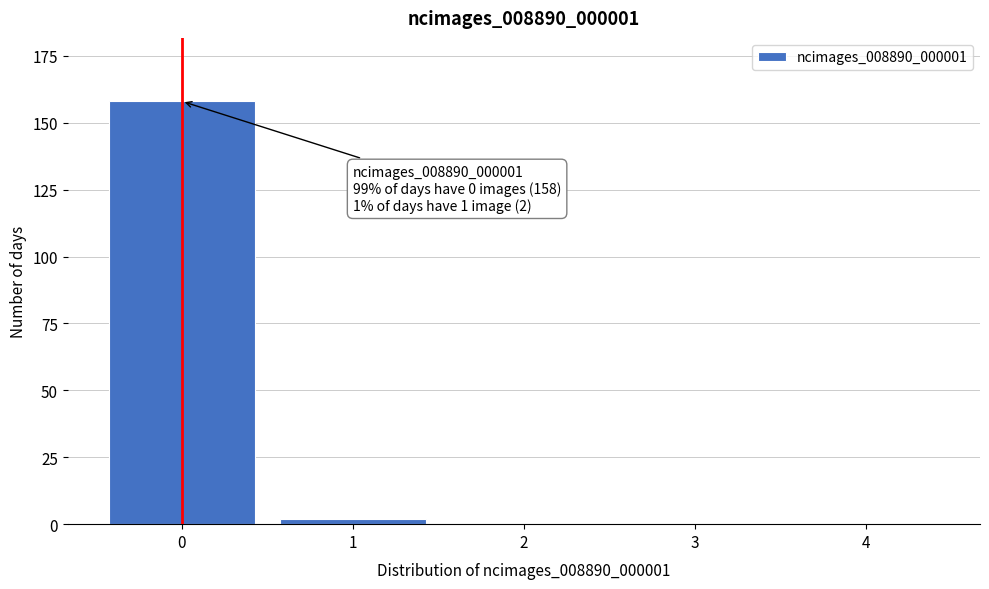

Reading right to left, what are all the values shown in this chart?

4=0	3=0	2=0	1=2	0=158